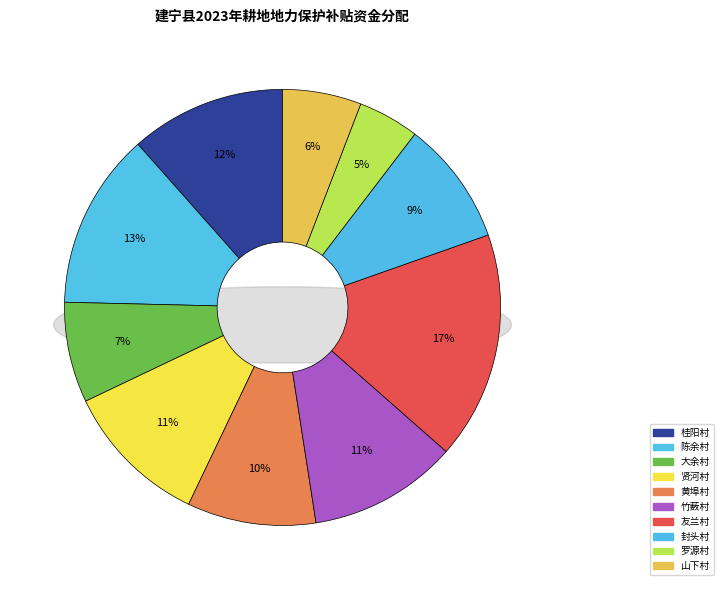

To the nearest percent, what portion does 竹薮村 represent?

11%